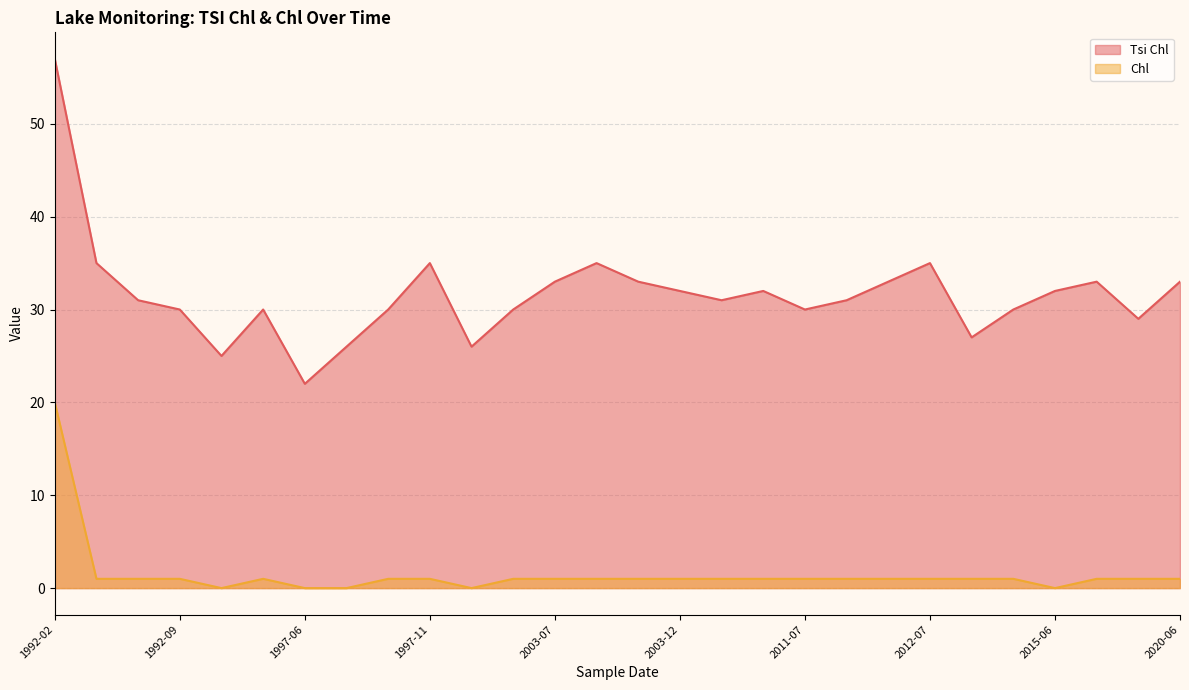

True or false: Chl has a value of 0 at 2014-08.

False